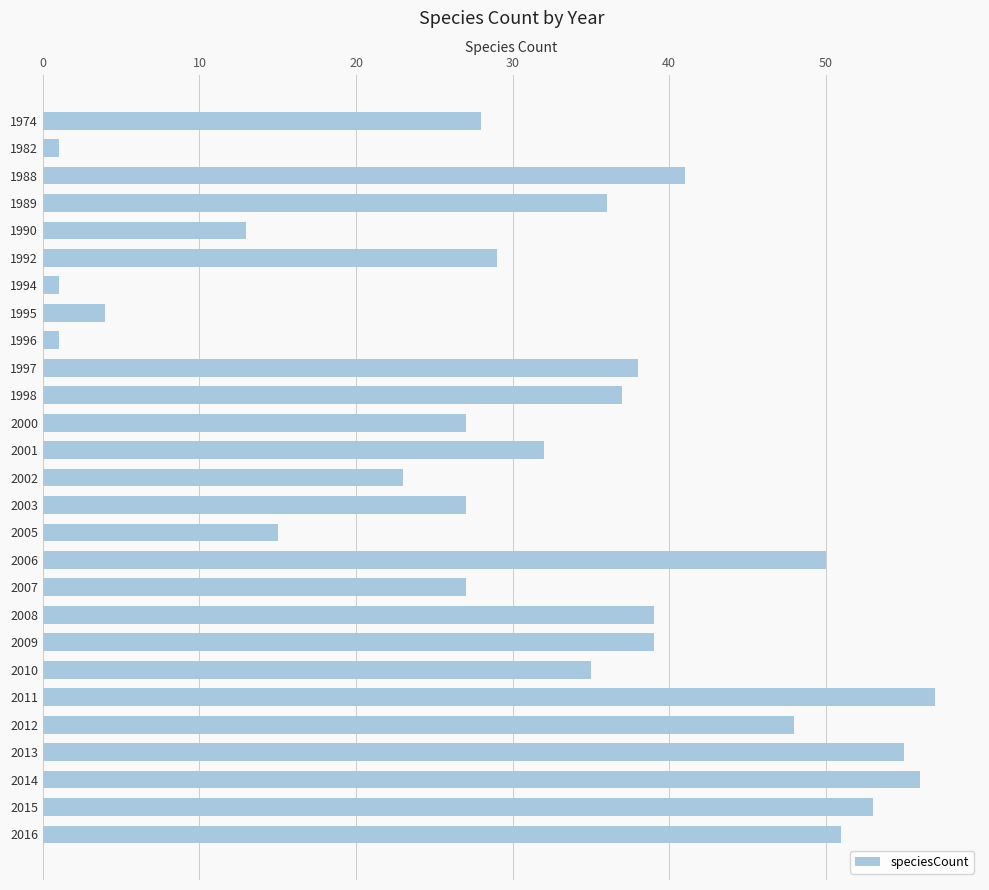

Which has a higher value, 2014 or 2007?

2014